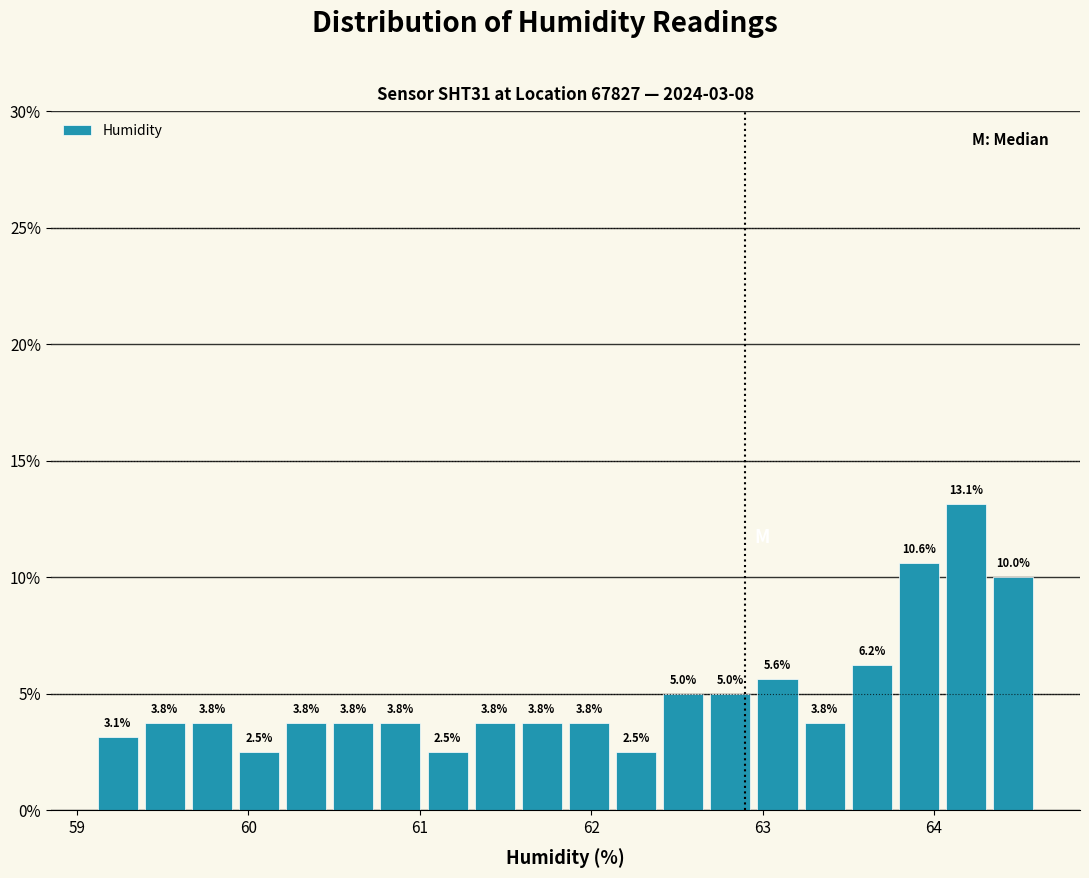

Read against the x-axis, roughly where is the centre of the tallest bar?

64.2